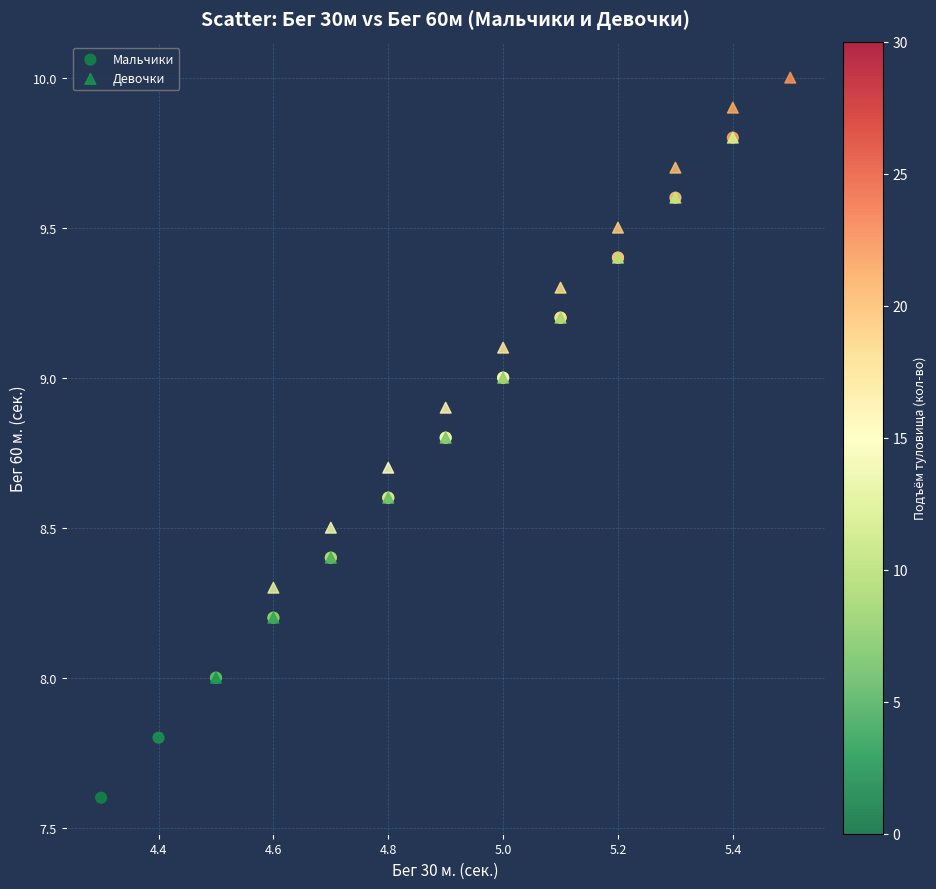

What are all the series names shown in the legend?

Мальчики, Девочки